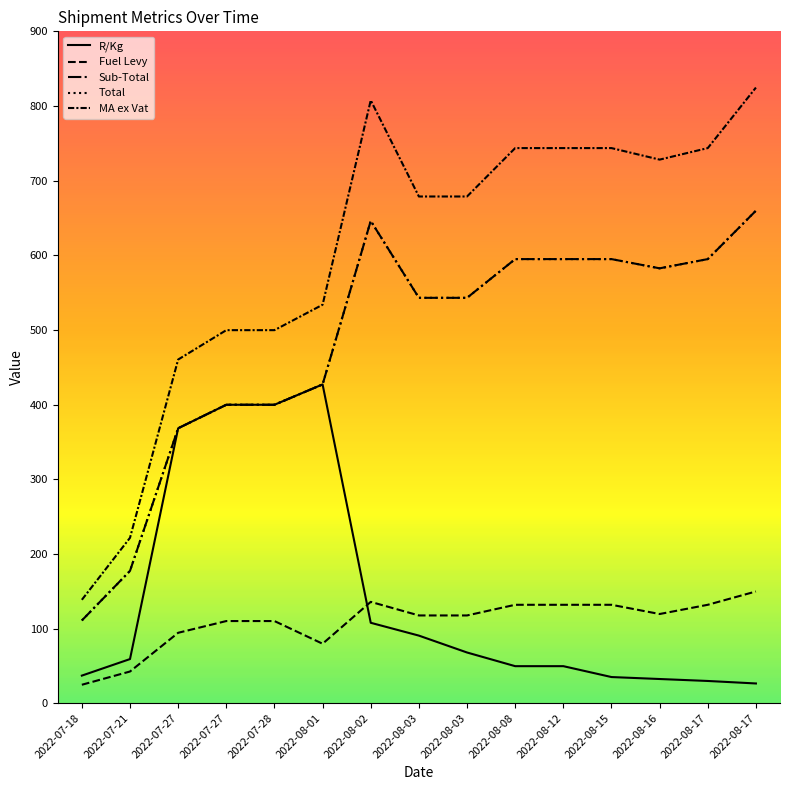

Is this an area chart (filled region under the line)?

No